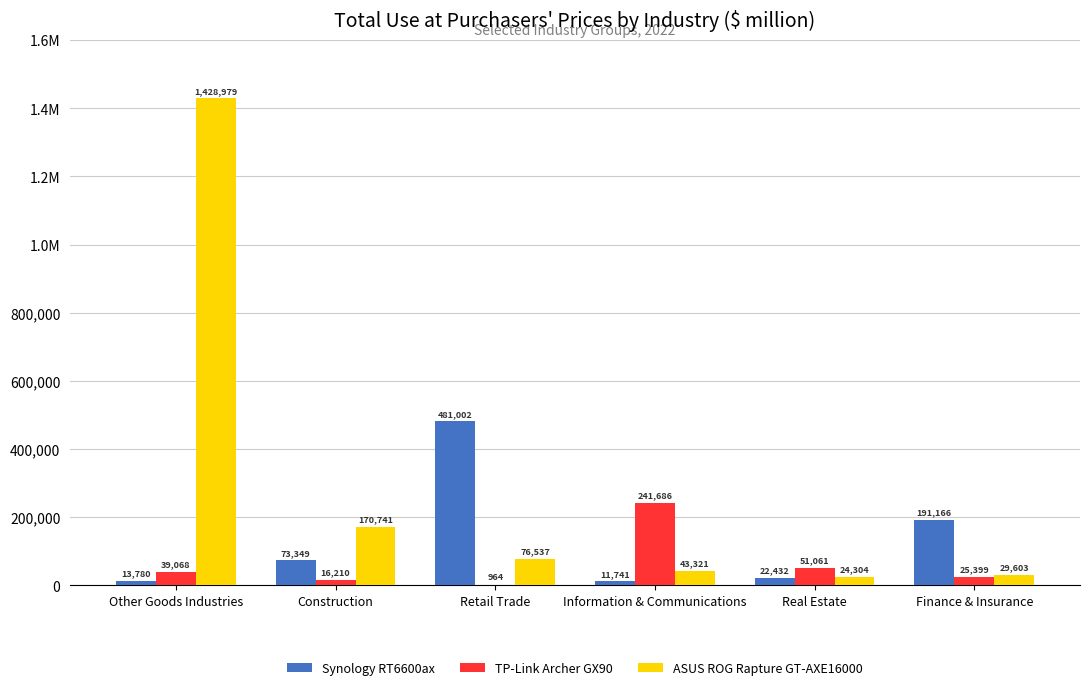

The value of ASUS ROG Rapture GT-AXE16000 at Real Estate is 10378.1. True or false?

False